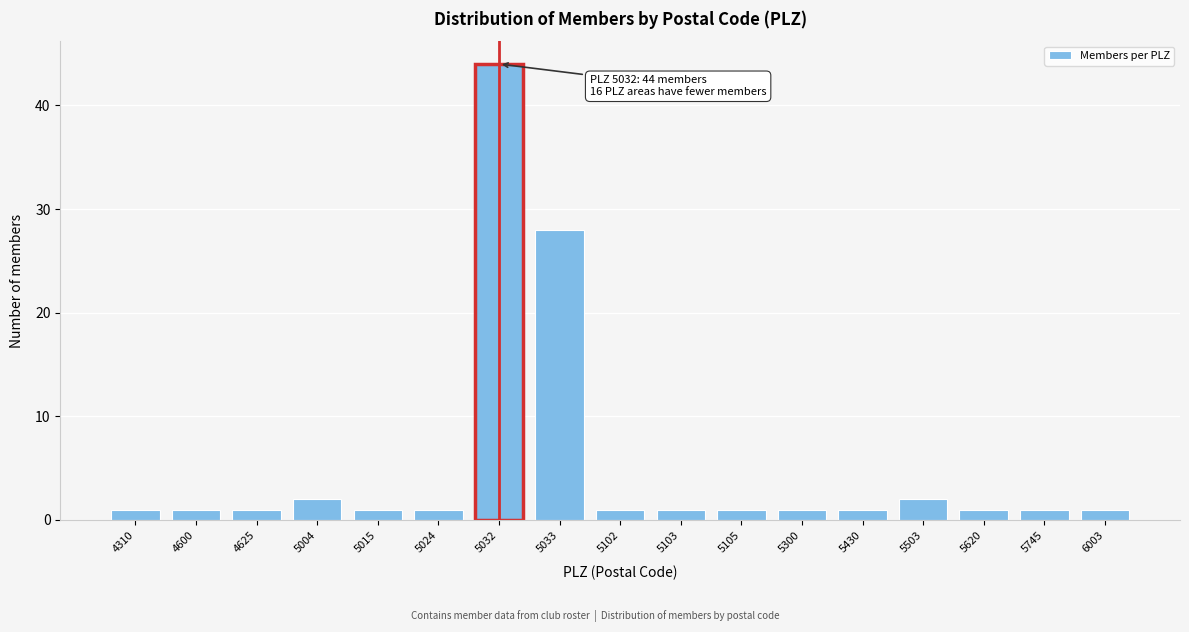

Reading right to left, extract all data points from this chart.

1	1	1	2	1	1	1	1	1	28	44	1	1	2	1	1	1